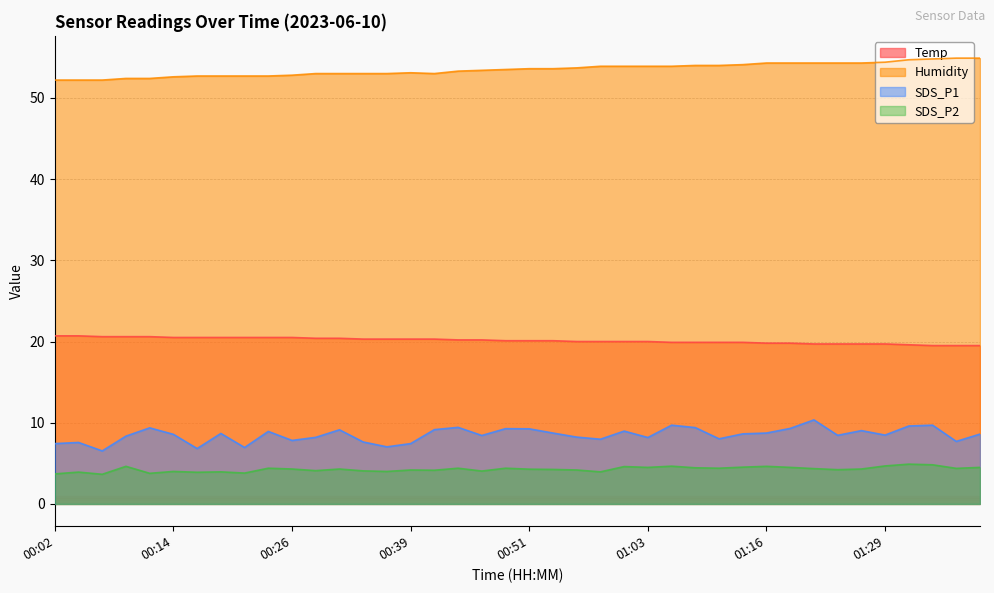

What position from the left is 00:41?

17